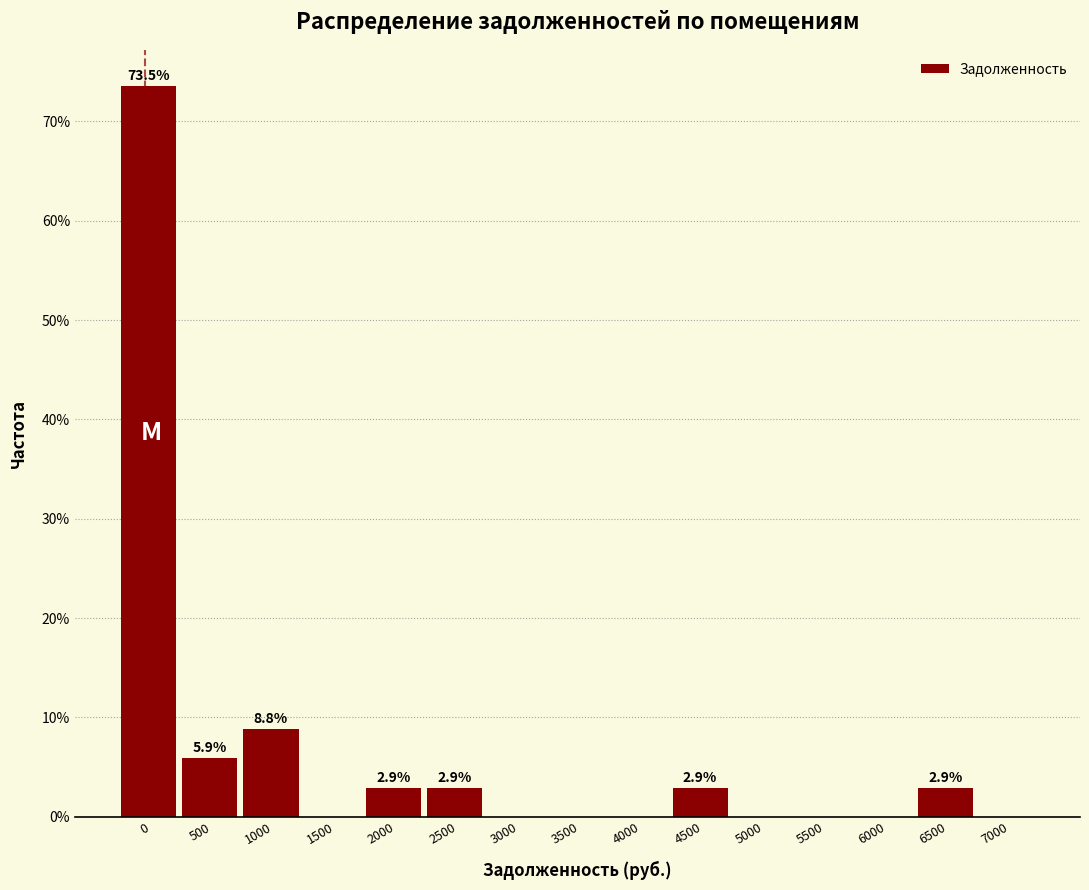

Reading right to left, transcribe all the data shown in this chart.

7000=0.0	6500=2.9	6000=0.0	5500=0.0	5000=0.0	4500=2.9	4000=0.0	3500=0.0	3000=0.0	2500=2.9	2000=2.9	1500=0.0	1000=8.8	500=5.9	0=73.5